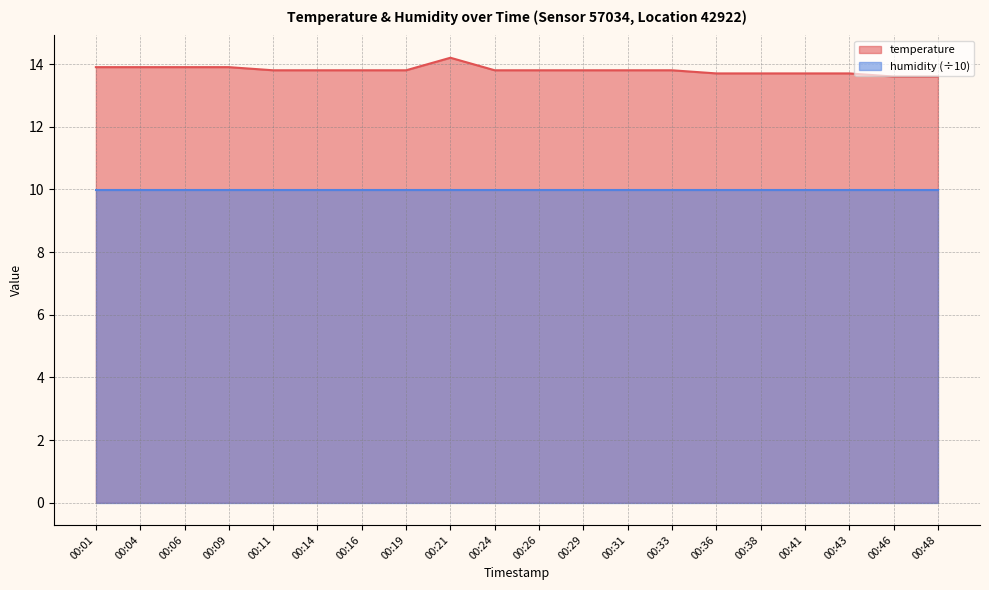

The value at 00:41 is 13.7. True or false?

True